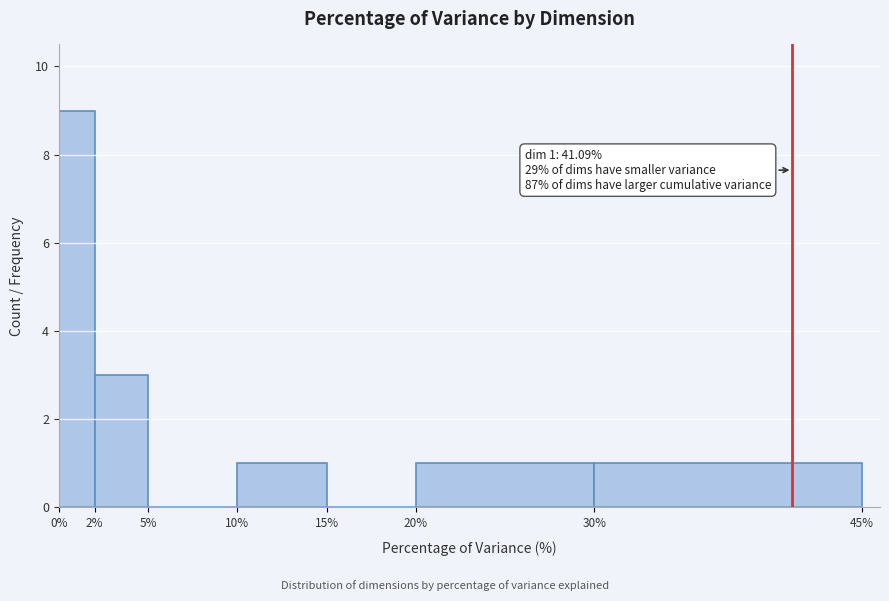

Which range on the x-axis has the tallest bar?

0% to 2%